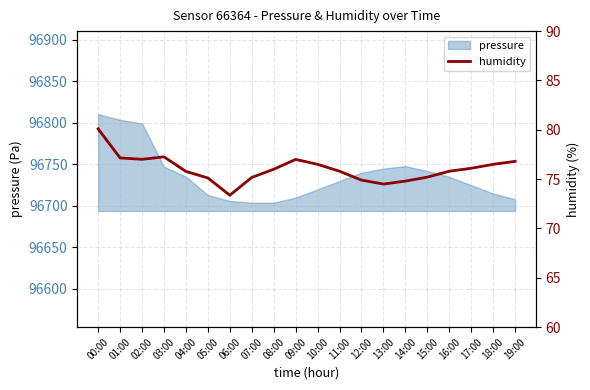

What is the change in value from 02:00 to 11:00?

-1.2